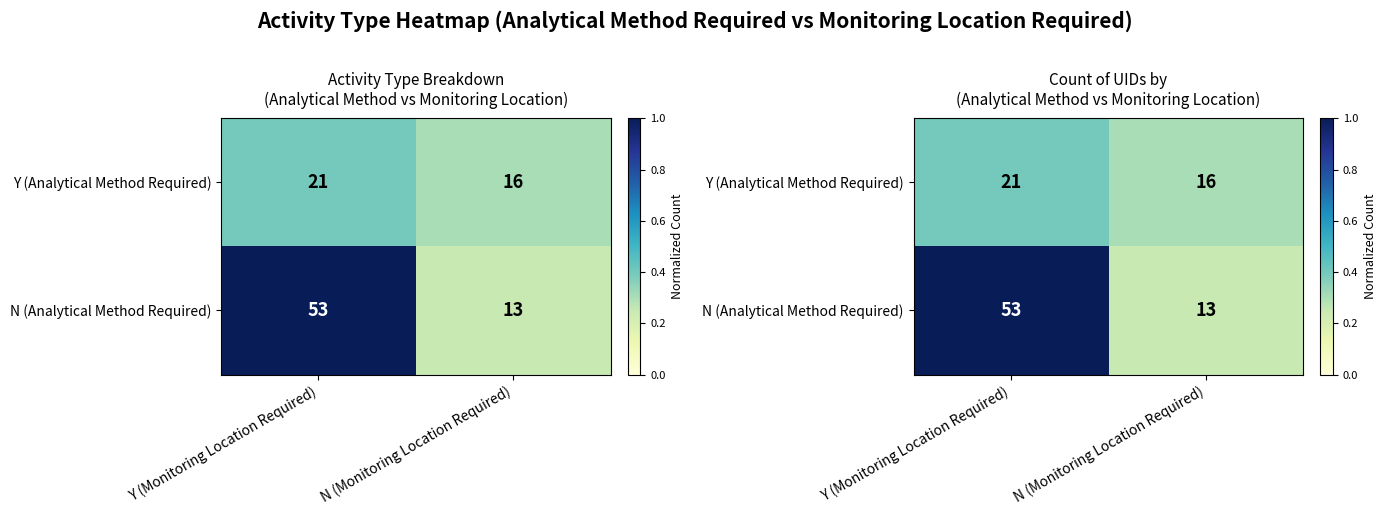

What is the difference between the maximum and minimum values in the N (Analytical Method Required) series?

0.8